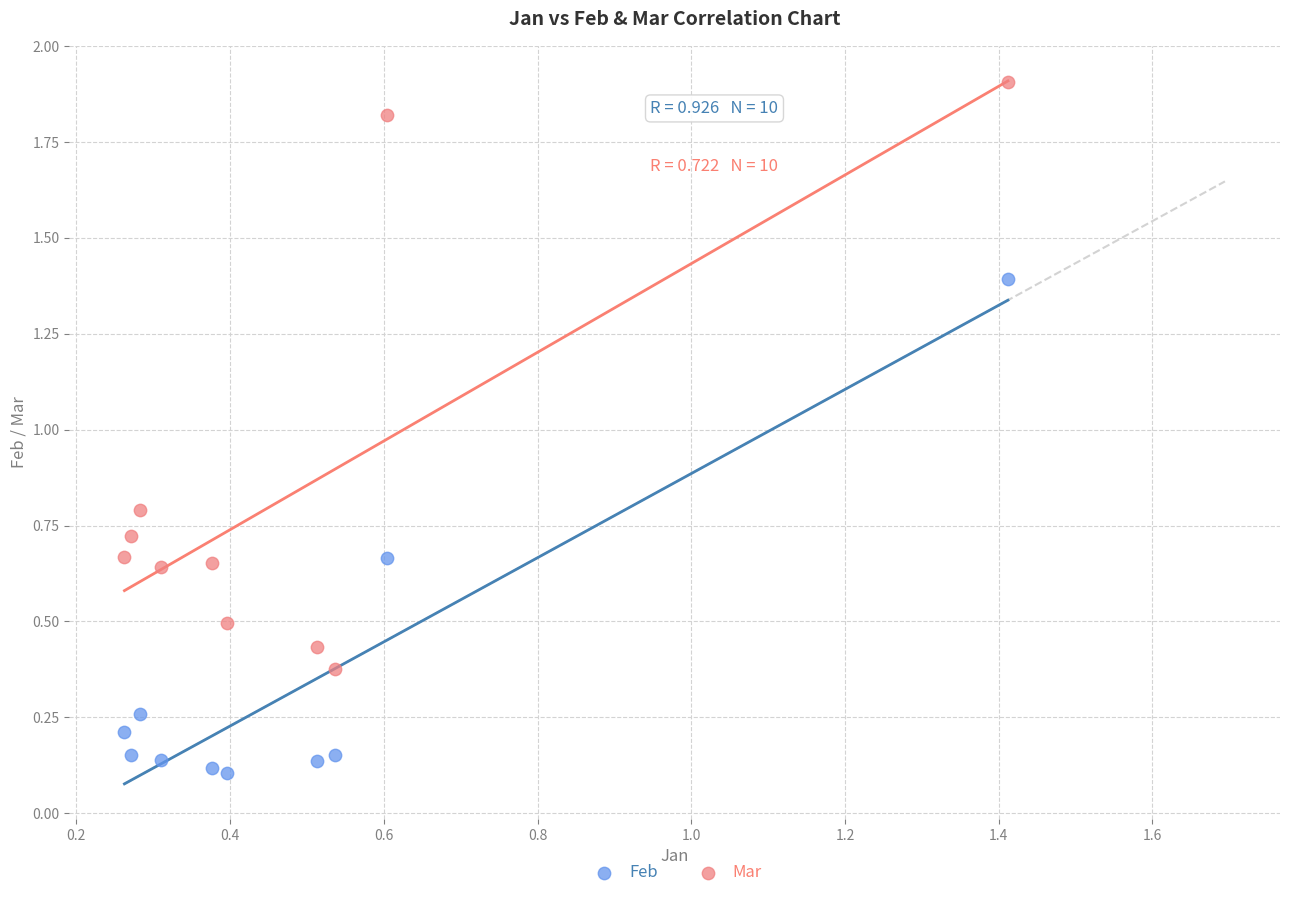

What are all the series names shown in the legend?

Feb, Mar